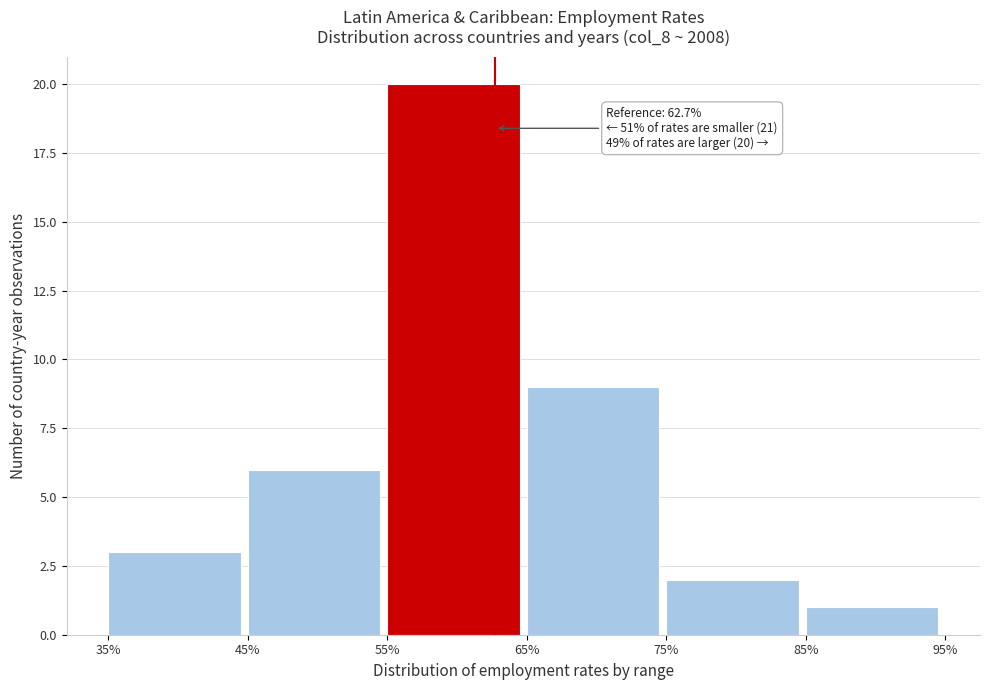

Over which range of the x-axis is the bar tallest?

55% to 65%